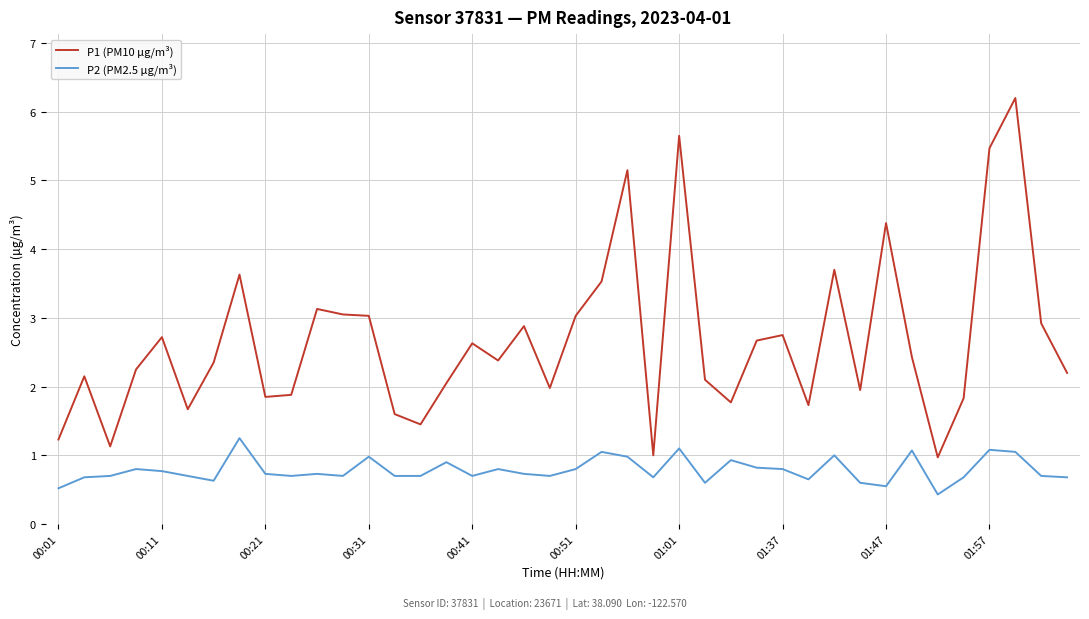

Rank the series by their average value, from lowest to highest.

P2 (PM2.5 µg/m³), P1 (PM10 µg/m³)